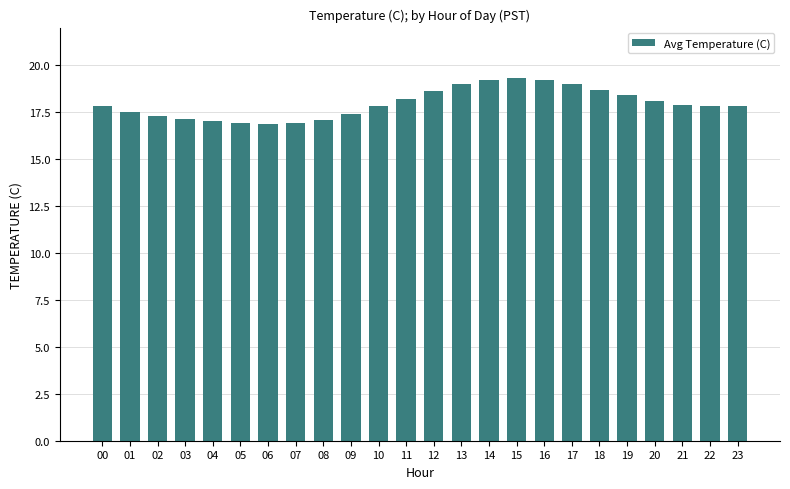

What is the value of the 17th bar from the left?

19.2